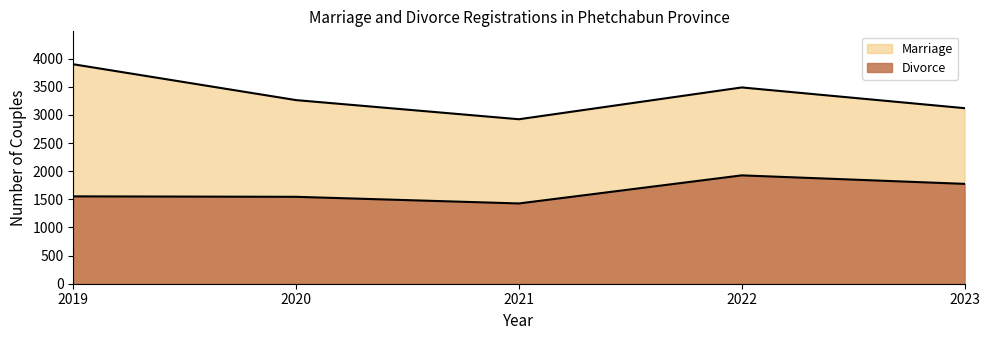

Between 2019 and 2021, which is larger?

2019